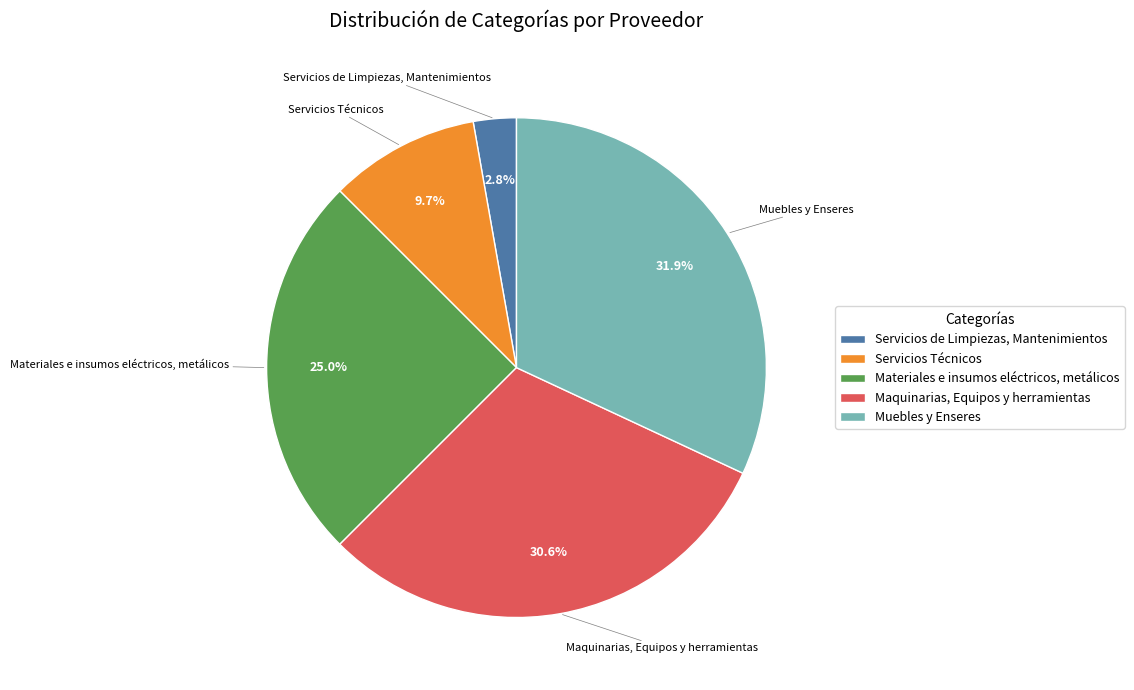

How many slices are in this pie chart?

5